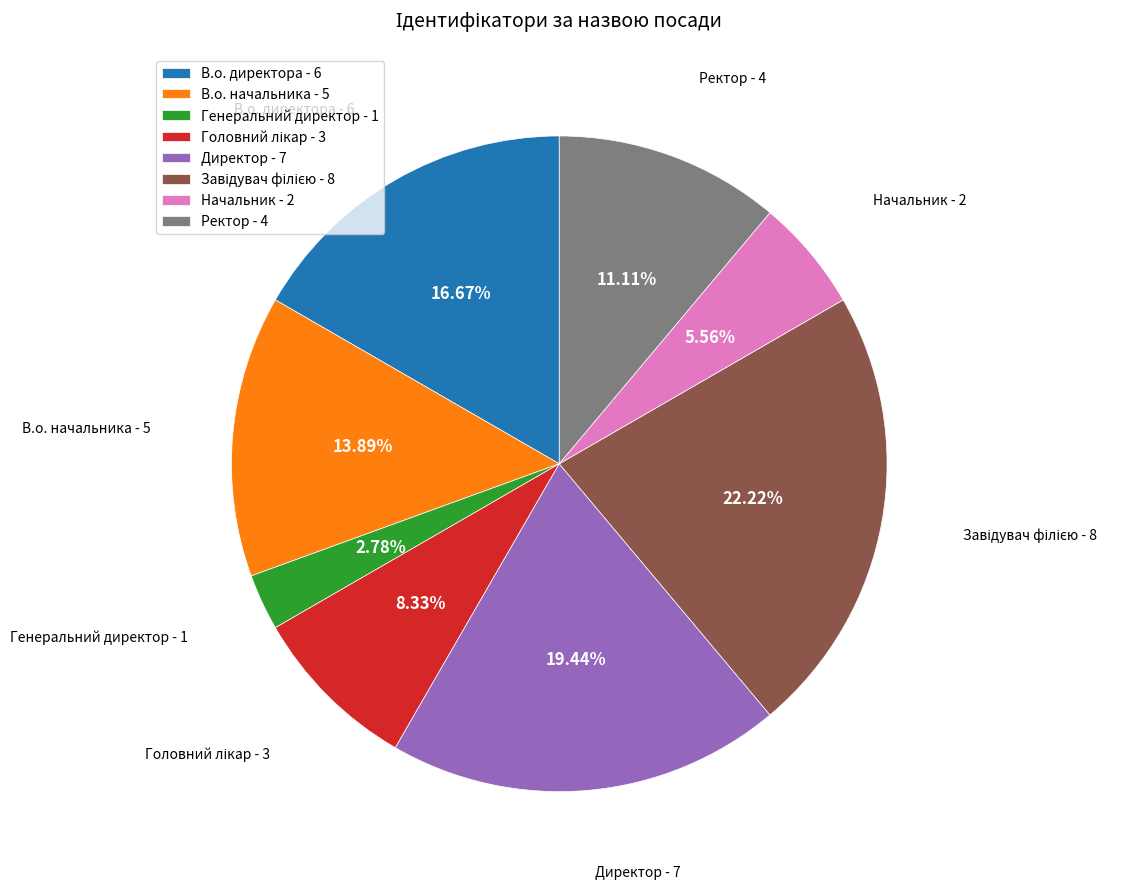

To the nearest percent, what percentage of the pie is Ректор?

11%